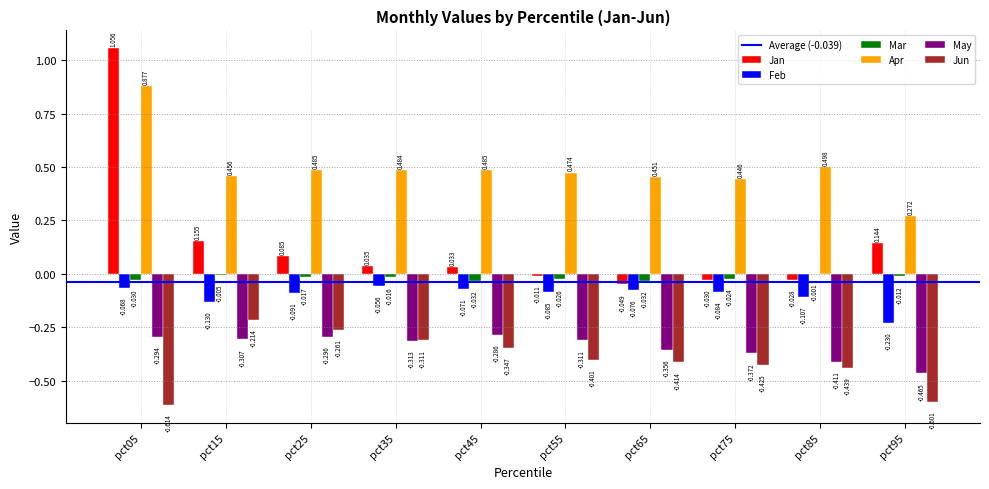

At which category does the chart reach its peak across all series?

pct05